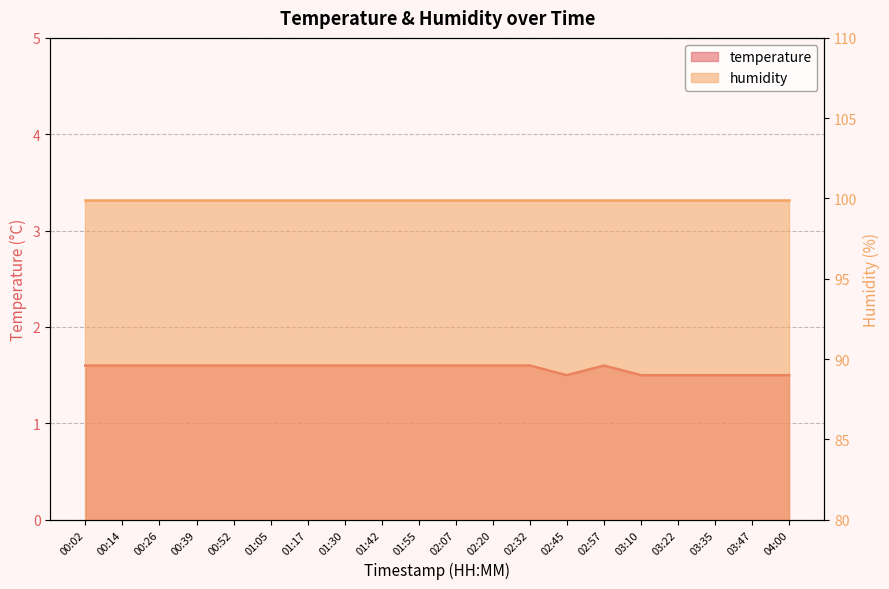

Where is the first local maximum?

02:57